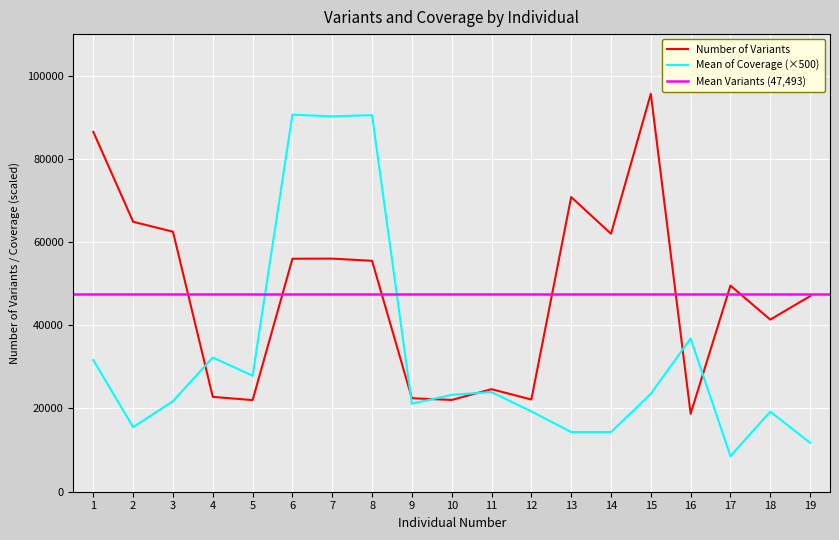

Reading right to left, list all the values displayed in this chart.

Number of Variants: 19=46993	18=41357	17=49528	16=18732	15=95610	14=61981	13=70809	12=22151	11=24632	10=22052	9=22462	8=55481	7=56010	6=55983	5=22014	4=22793	3=62475	2=64861	1=86445
Mean of Coverage: 19=11760	18=19240	17=8565	16=36830	15=23510	14=14330	13=14340	12=19295	11=23945	10=23285	9=21150	8=90485	7=90190	6=90600	5=27875	4=32250	3=21750	2=15510	1=31625